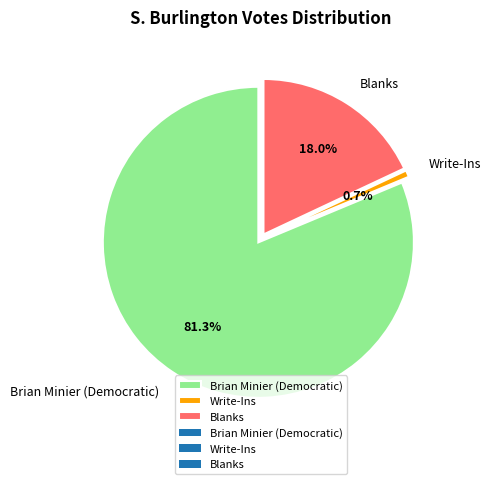

To the nearest percent, what is the combined percentage of Write-Ins and Brian Minier (Democratic)?

82%